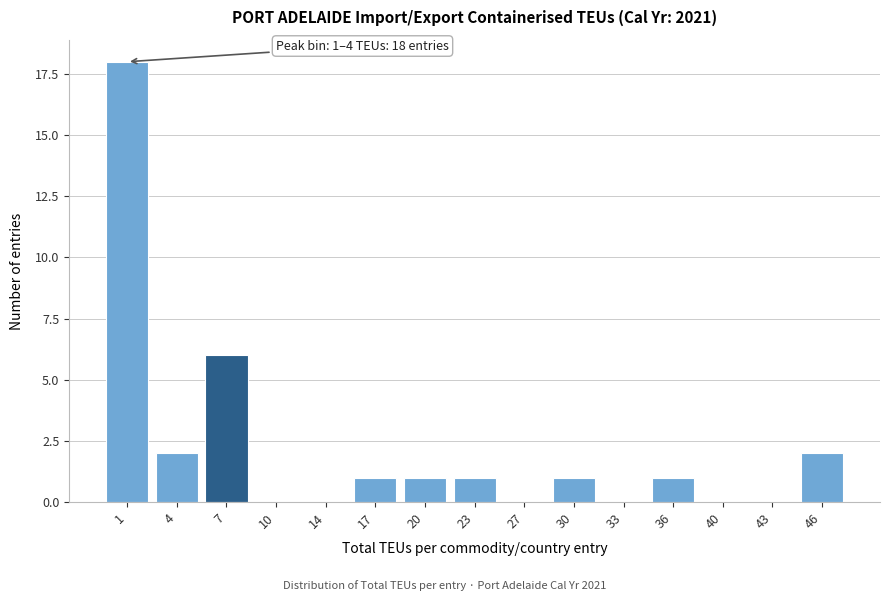

Reading right to left, transcribe all the data shown in this chart.

46=2	43=0	40=0	36=1	33=0	30=1	27=0	23=1	20=1	17=1	14=0	10=0	7=6	4=2	1=18